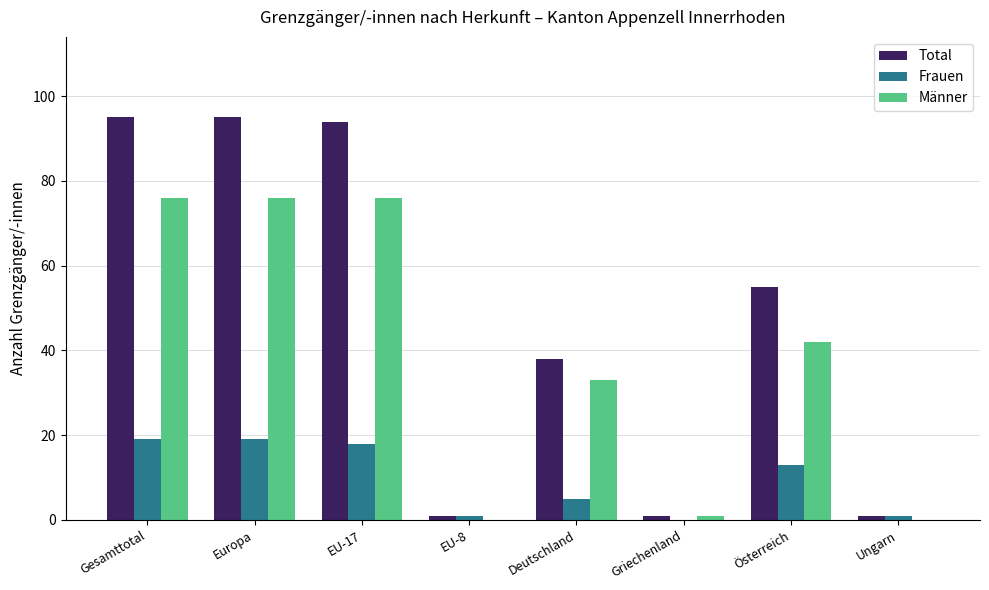

Count the number of data series in this chart.

3